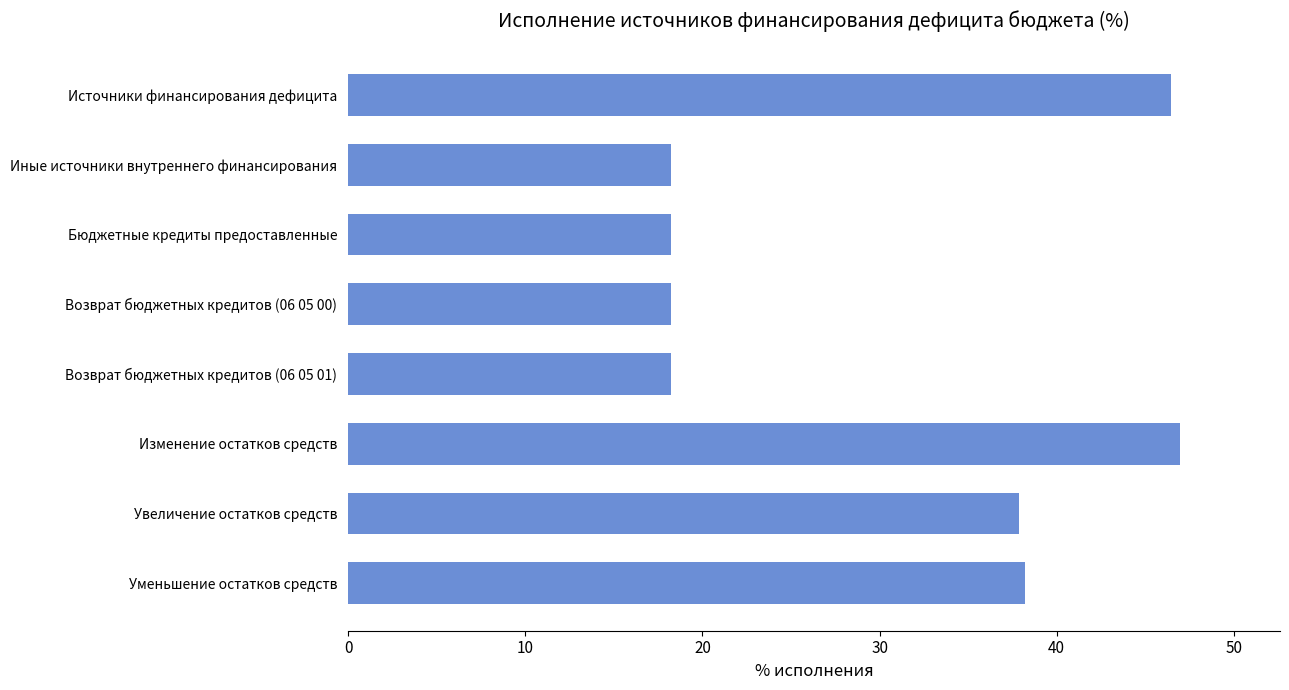

What is the value of the 8th bar from the top?

38.2